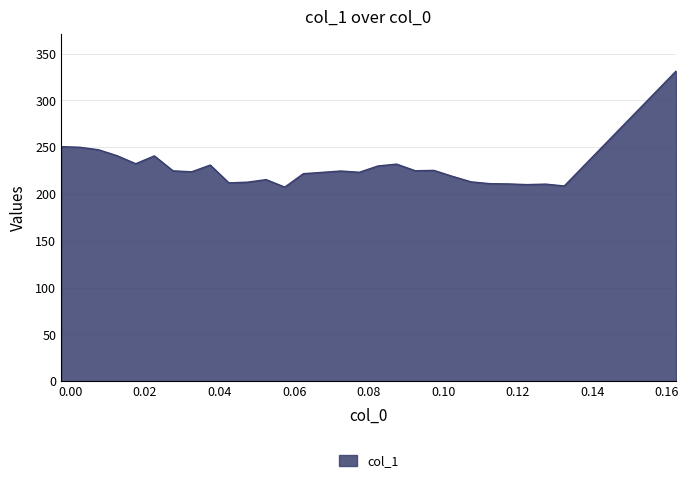

What is the difference between the maximum and minimum values?

123.9